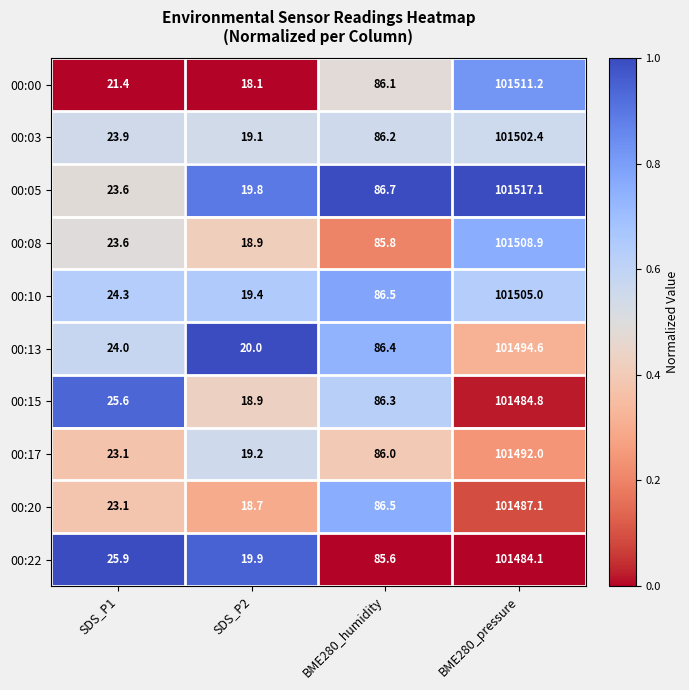

What is the difference between the 00:17 values at BME280_pressure and SDS_P1?

101468.9